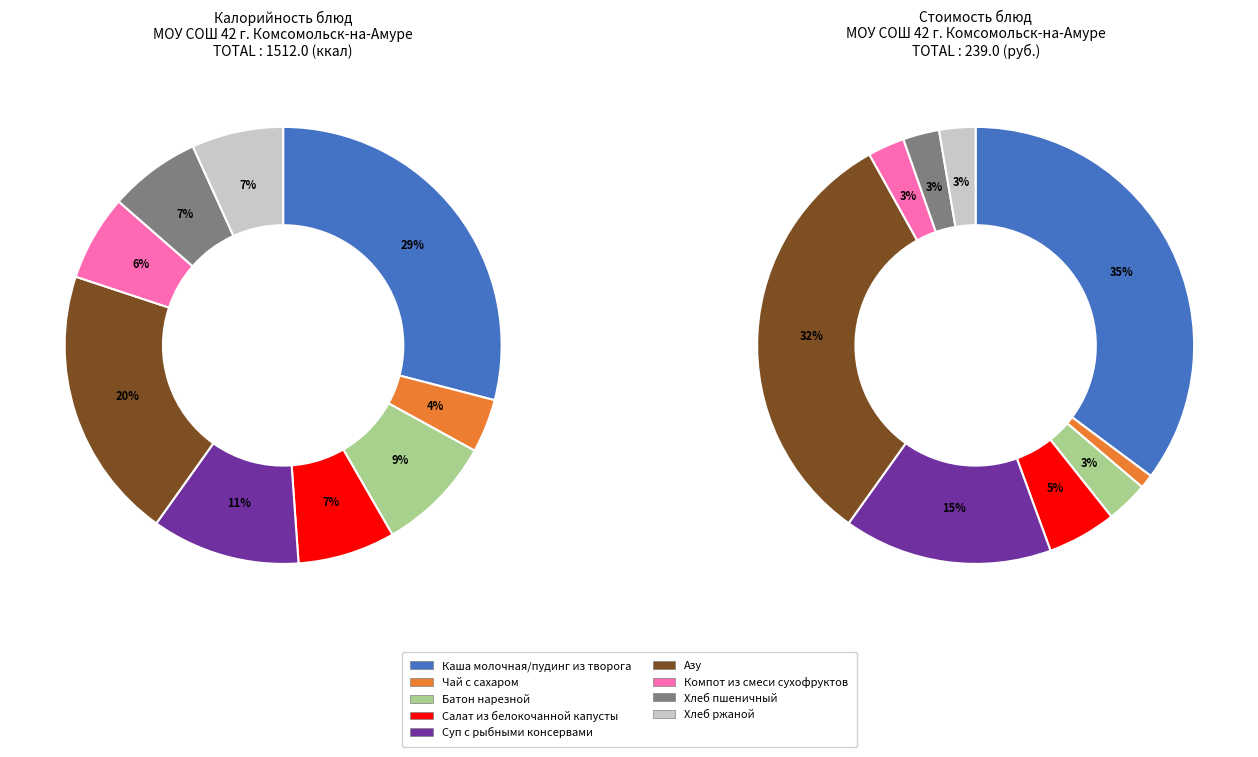

Count the number of slices in the pie.

9